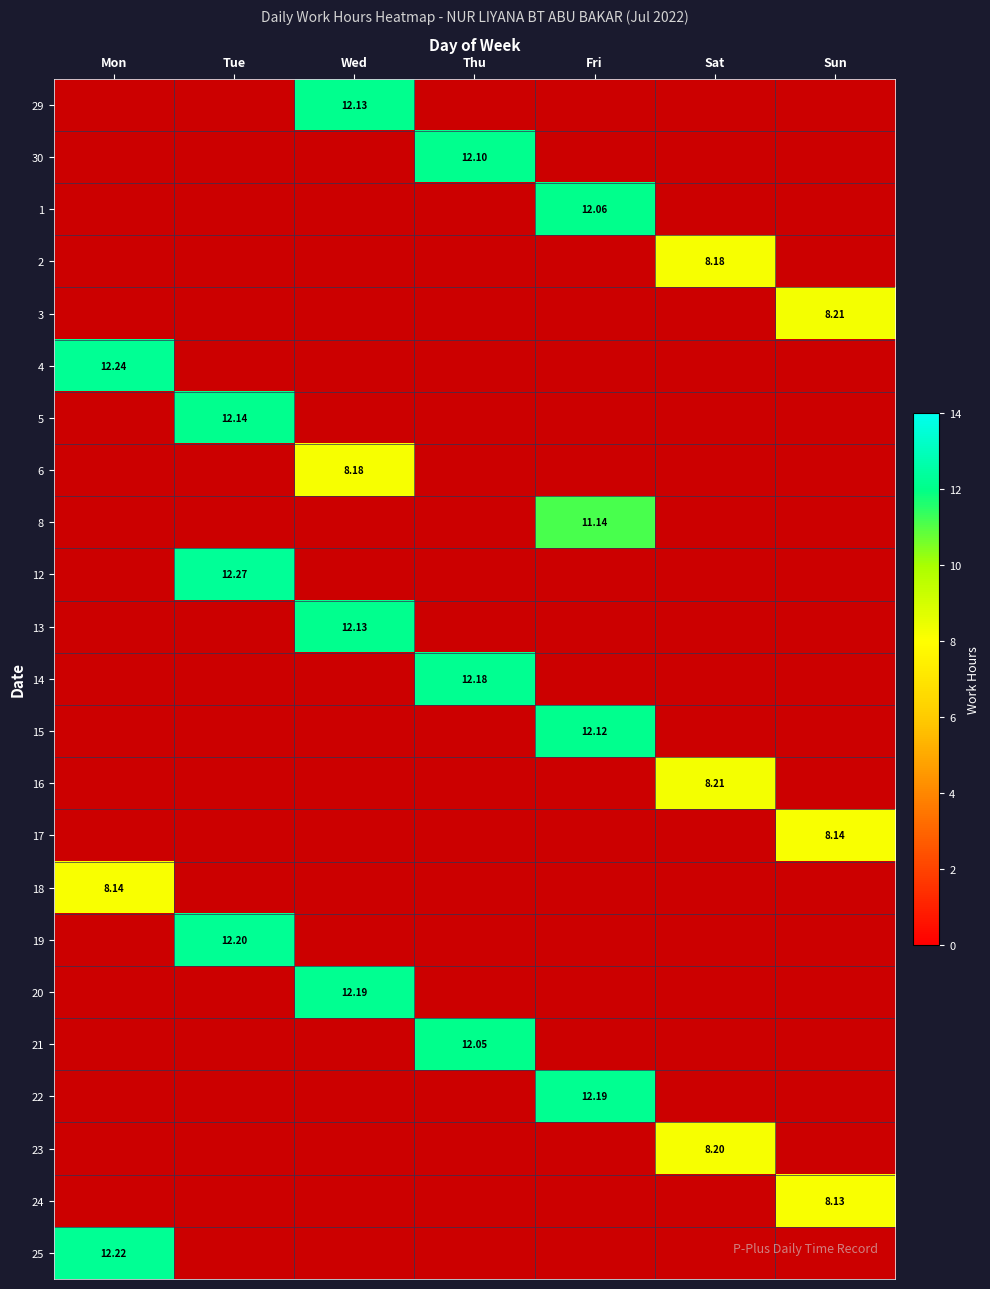

At which label does 22 reach its minimum?

Mon